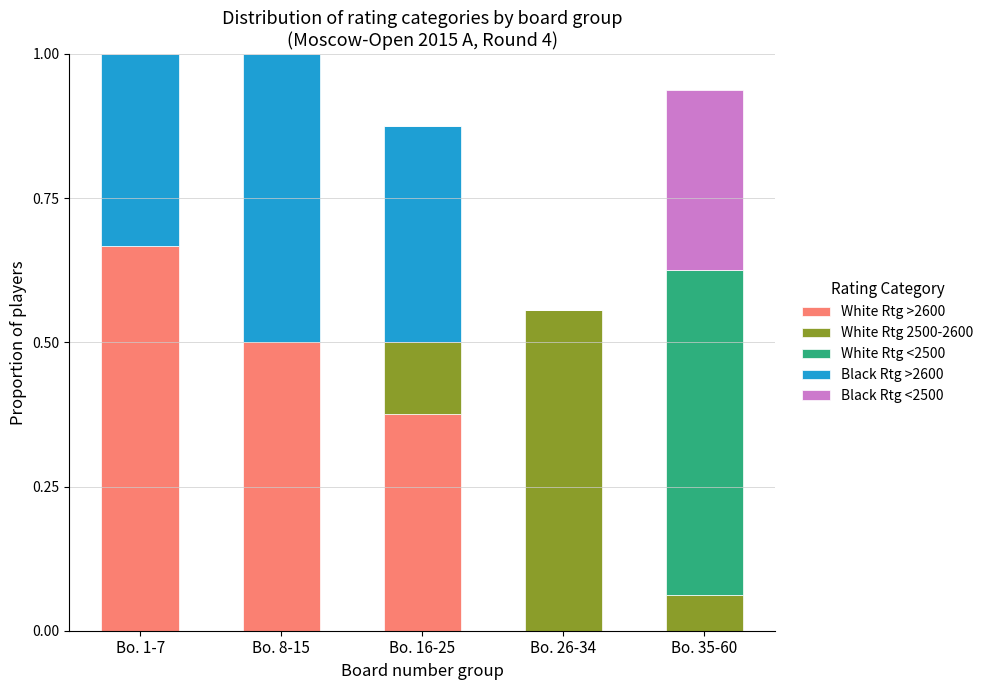

What is the total value across all series at Bo. 35-60?

0.9